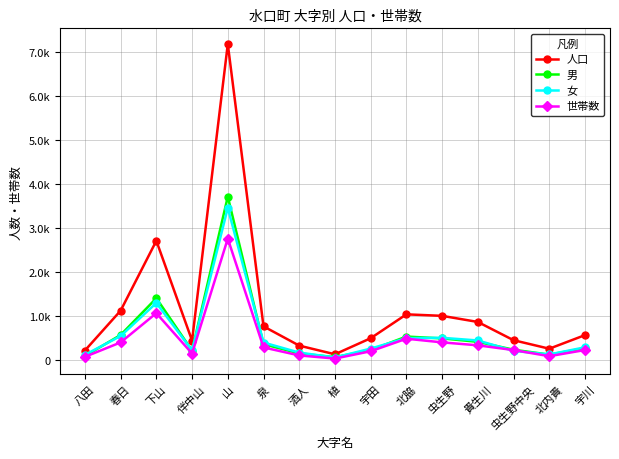

What is the difference between the maximum and minimum values in the 女 series?

3403